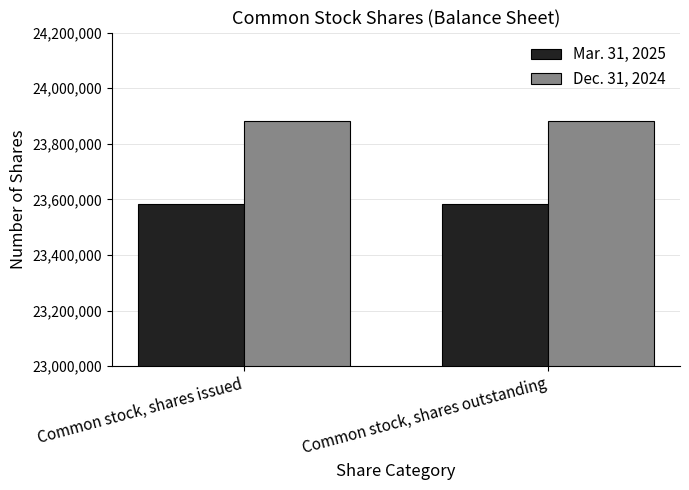

What is the label of the 2nd bar from the right?

Common stock, shares issued